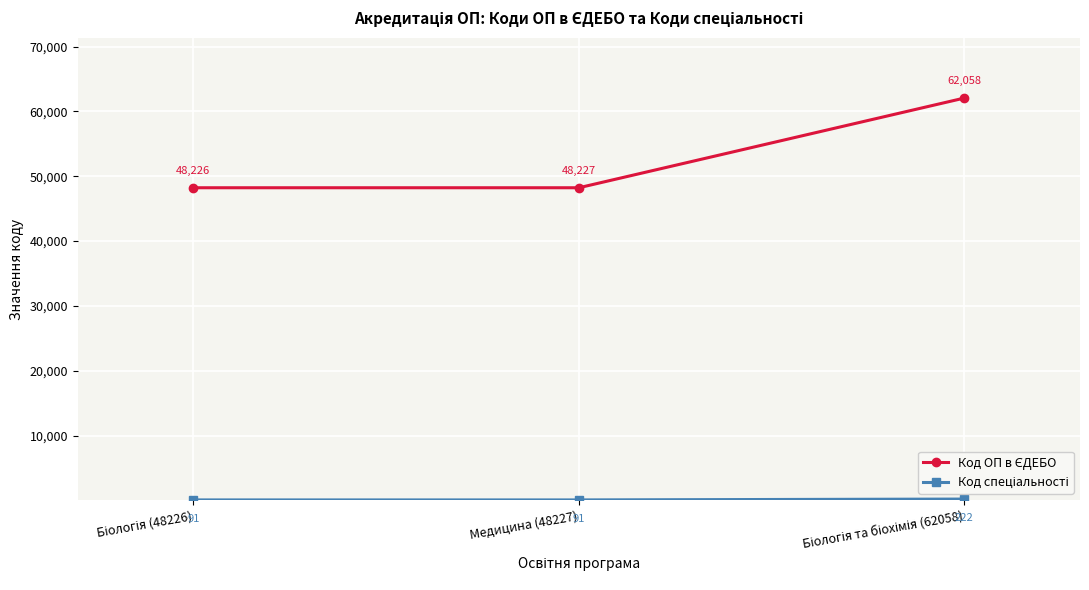

What is the total value across all series at Медицина (48227)?

48318